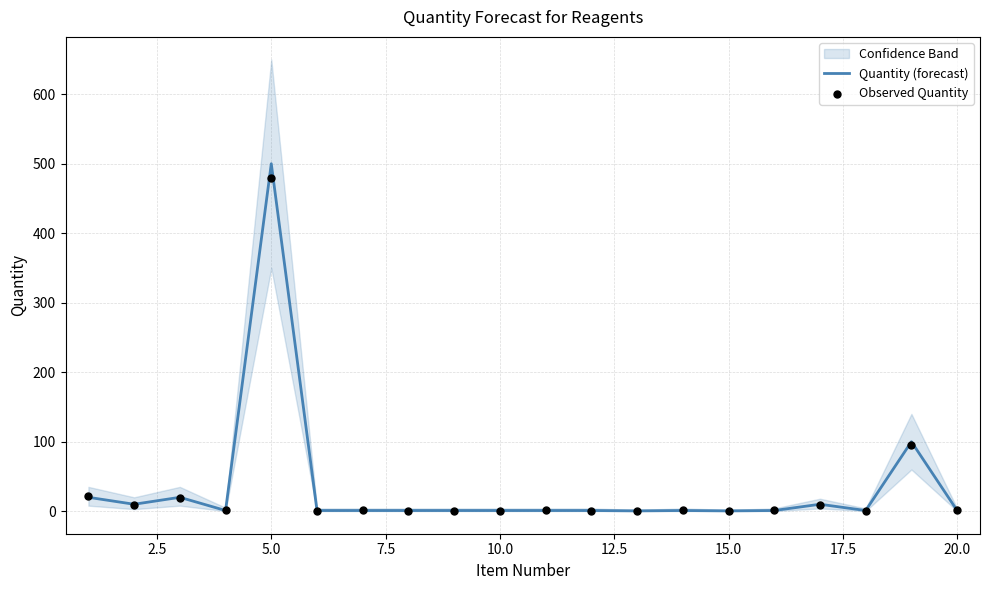

At how many categories does at least one series exceed 110?

1